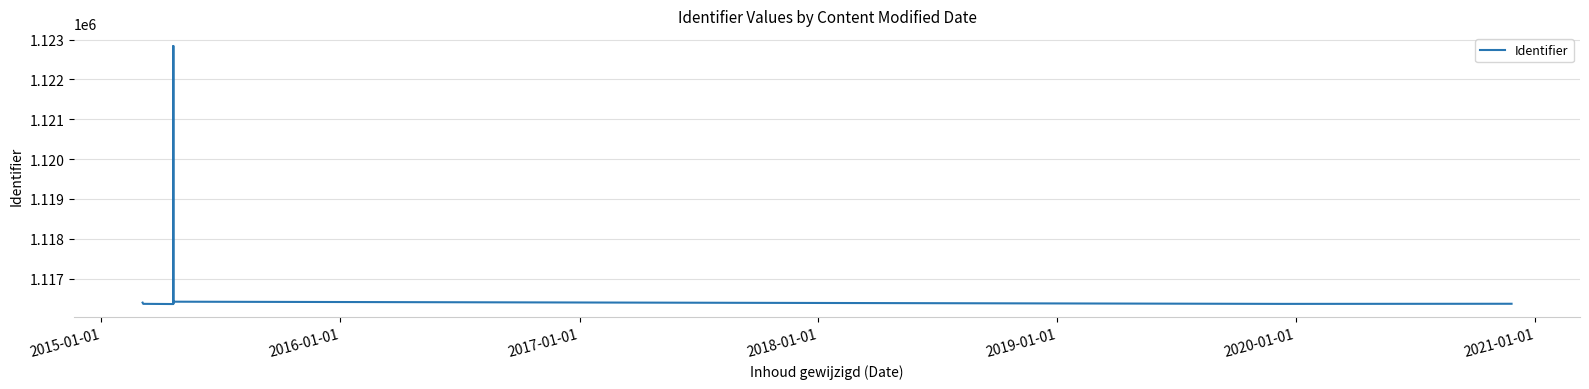

How many data points are less than 1116387?

7